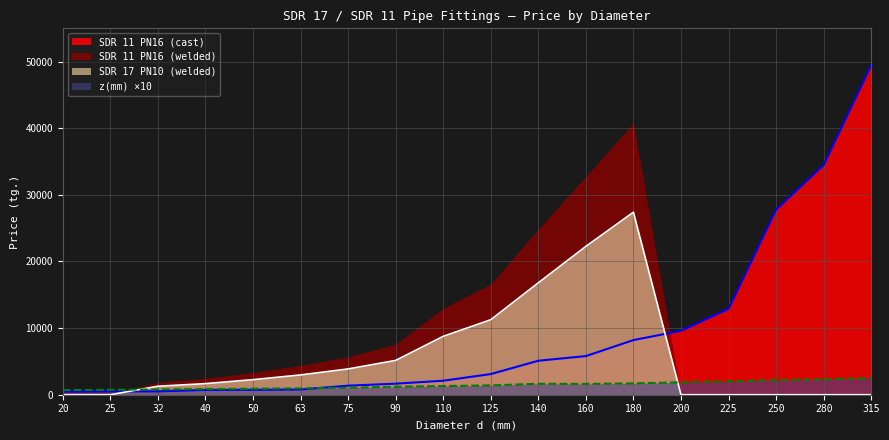

Where is SDR 17 PN10 (welded) nearest to the value 13700?

125